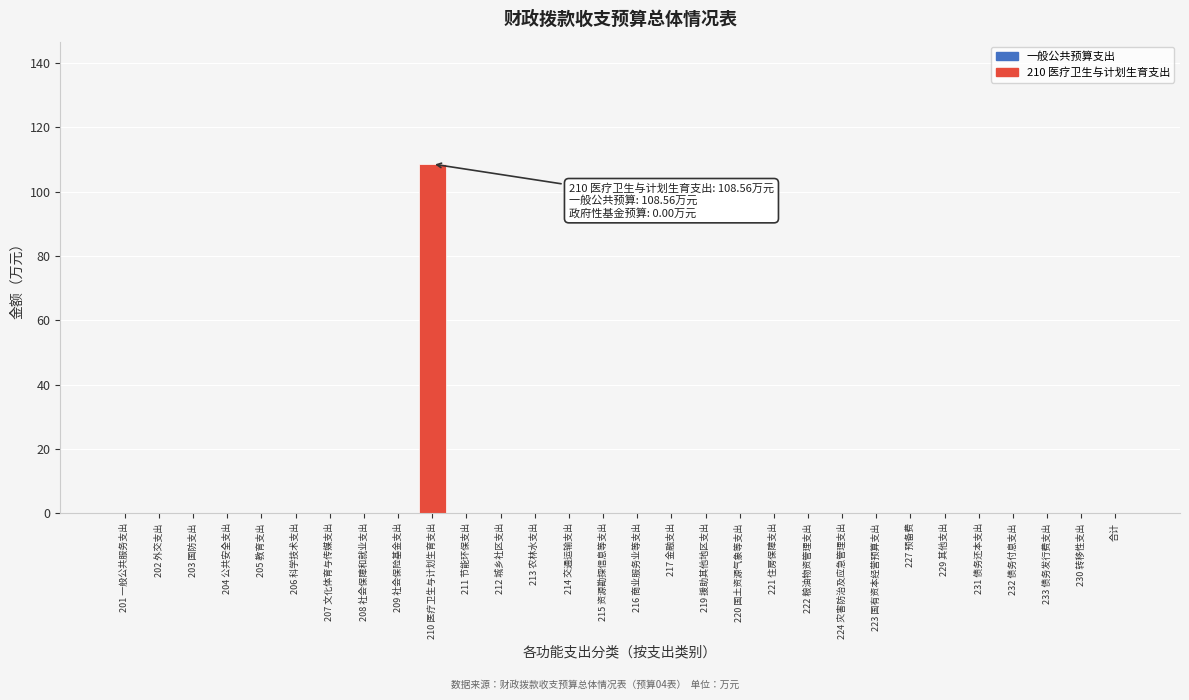

Reading left to right, what are all the values shown in this chart?

201 一般公共服务支出=0.0	202 外交支出=0.0	203 国防支出=0.0	204 公共安全支出=0.0	205 教育支出=0.0	206 科学技术支出=0.0	207 文化体育与传媒支出=0.0	208 社会保障和就业支出=0.0	209 社会保险基金支出=0.0	210 医疗卫生与计划生育支出=108.6	211 节能环保支出=0.0	212 城乡社区支出=0.0	213 农林水支出=0.0	214 交通运输支出=0.0	215 资源勘探信息等支出=0.0	216 商业服务业等支出=0.0	217 金融支出=0.0	219 援助其他地区支出=0.0	220 国土资源气象等支出=0.0	221 住房保障支出=0.0	222 粮油物资管理支出=0.0	224 灾害防治及应急管理支出=0.0	223 国有资本经营预算支出=0.0	227 预备费=0.0	229 其他支出=0.0	231 债务还本支出=0.0	232 债务付息支出=0.0	233 债务发行费支出=0.0	230 转移性支出=0.0	合计=0.0